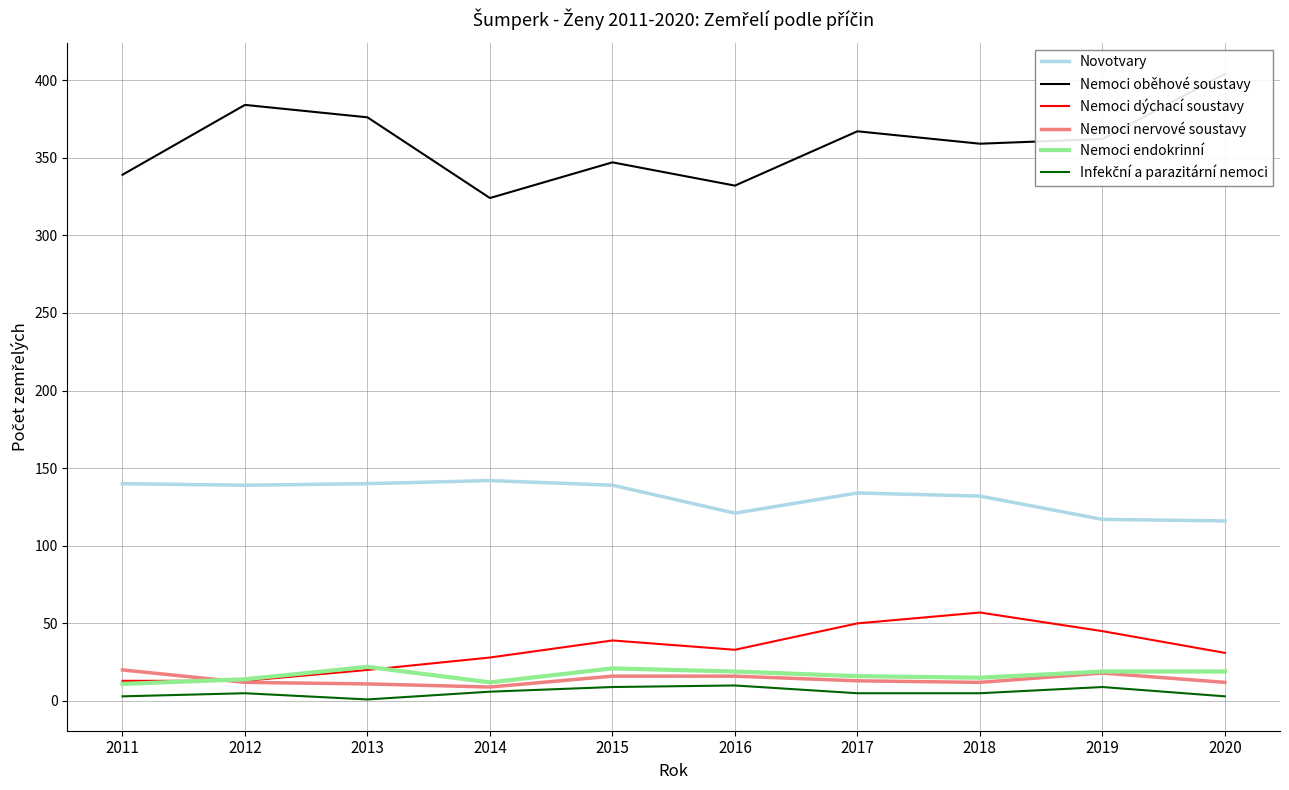

Reading right to left, what are all the values shown in this chart?

Novotvary: 116	117	132	134	121	139	142	140	139	140
Nemoci oběhové soustavy: 404	362	359	367	332	347	324	376	384	339
Nemoci dýchací soustavy: 31	45	57	50	33	39	28	20	13	13
Nemoci nervové soustavy: 12	18	12	13	16	16	9	11	12	20
Nemoci endokrinní: 19	19	15	16	19	21	12	22	14	11
Infekční a parazitární nemoci: 3	9	5	5	10	9	6	1	5	3